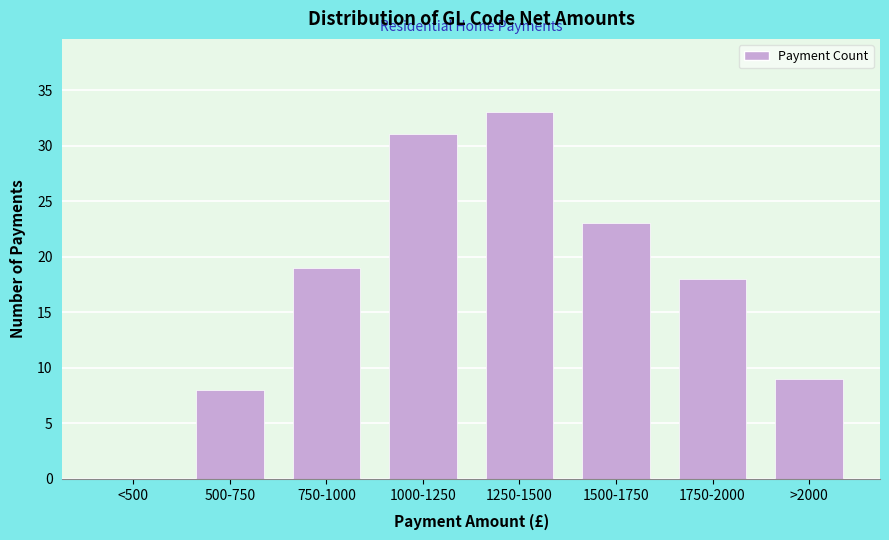

Reading right to left, transcribe all the data shown in this chart.

>2000=9	1750-2000=18	1500-1750=23	1250-1500=33	1000-1250=31	750-1000=19	500-750=8	<500=0